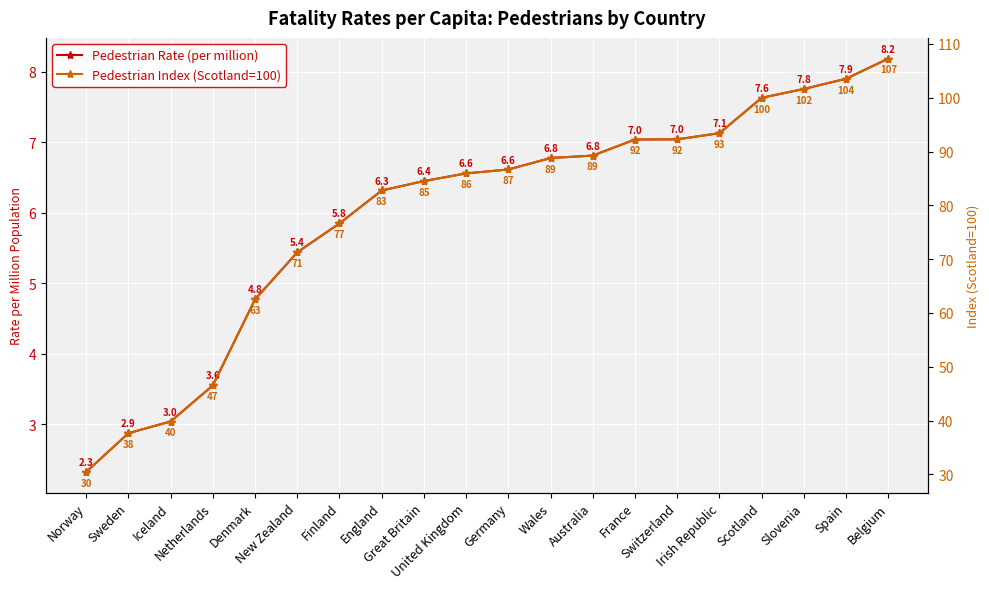

What is the difference between the maximum and minimum values in the Pedestrian Rate (per million) series?

5.9